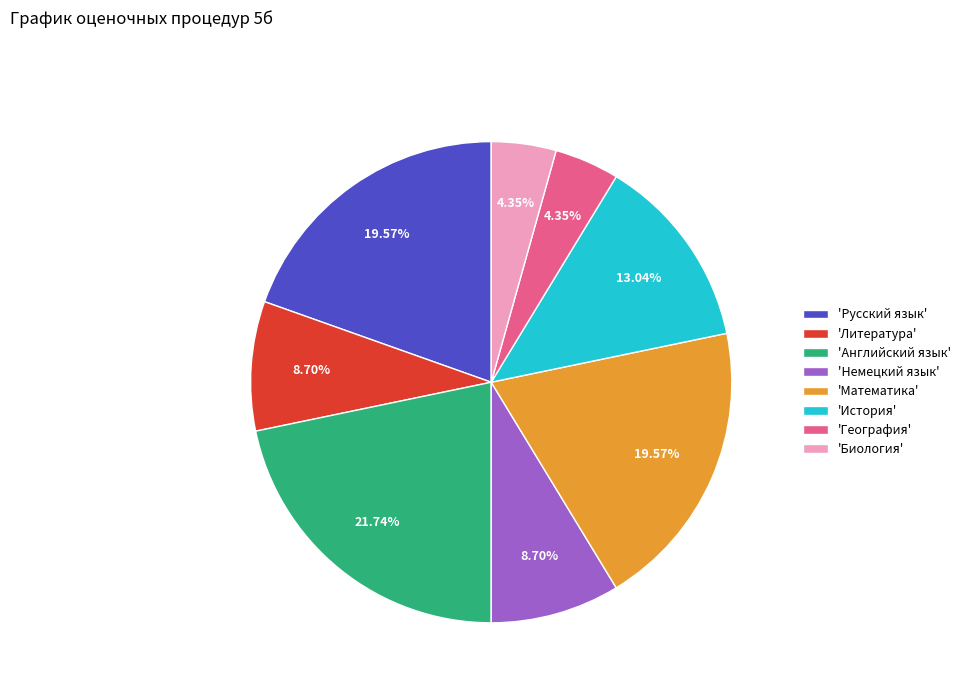

How many slices are in this pie chart?

8